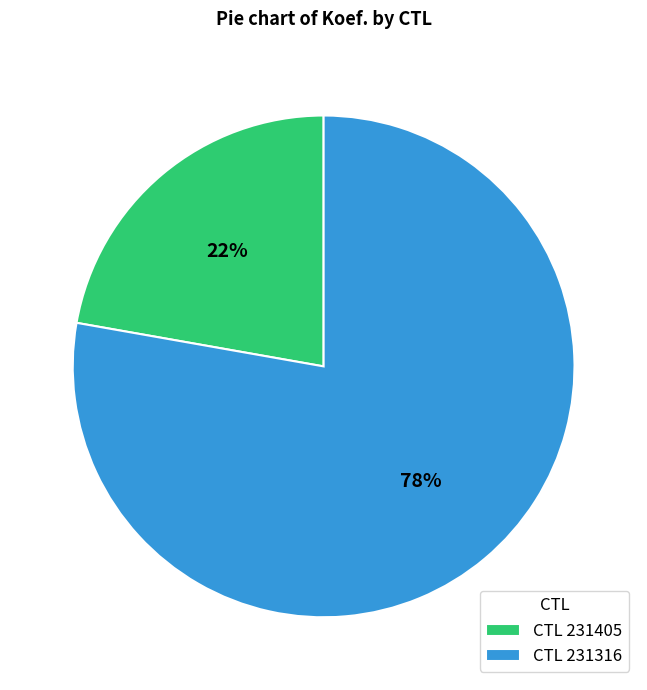

Do CTL 231316 and CTL 231405 together represent more than half of the pie?

Yes